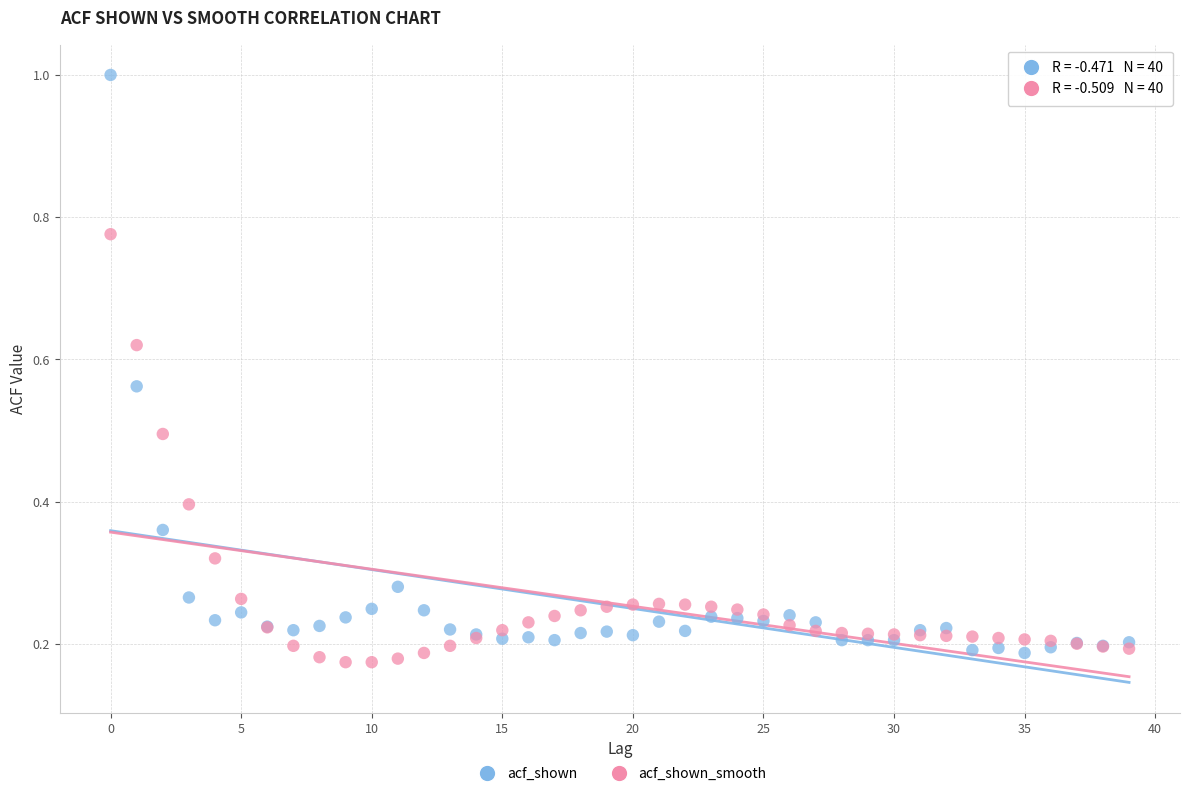

Which series has the widest spread of Y values?

acf_shown